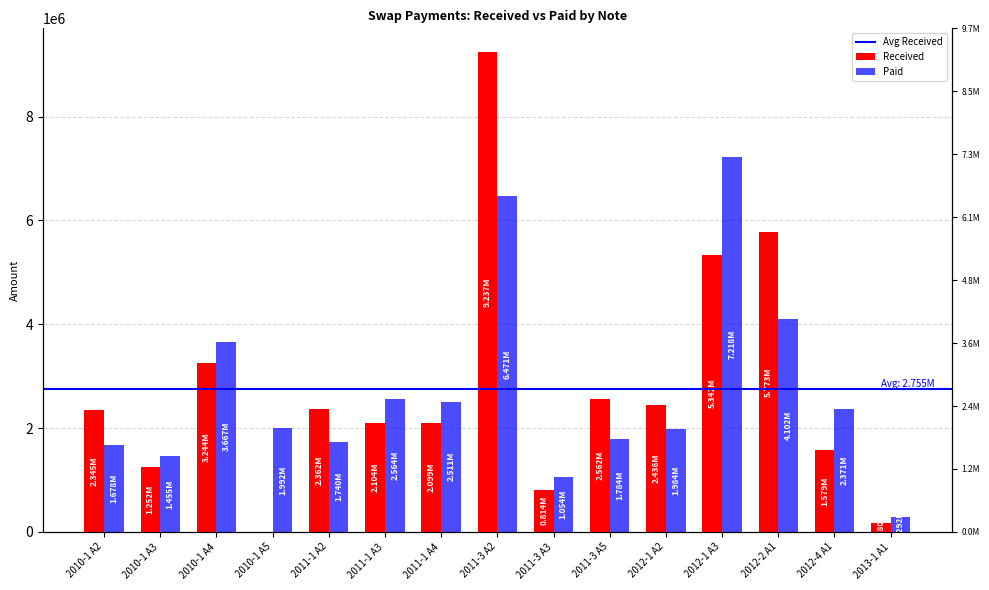

Rank the series at 2011-3 A5 from lowest to highest value.

Paid, Received